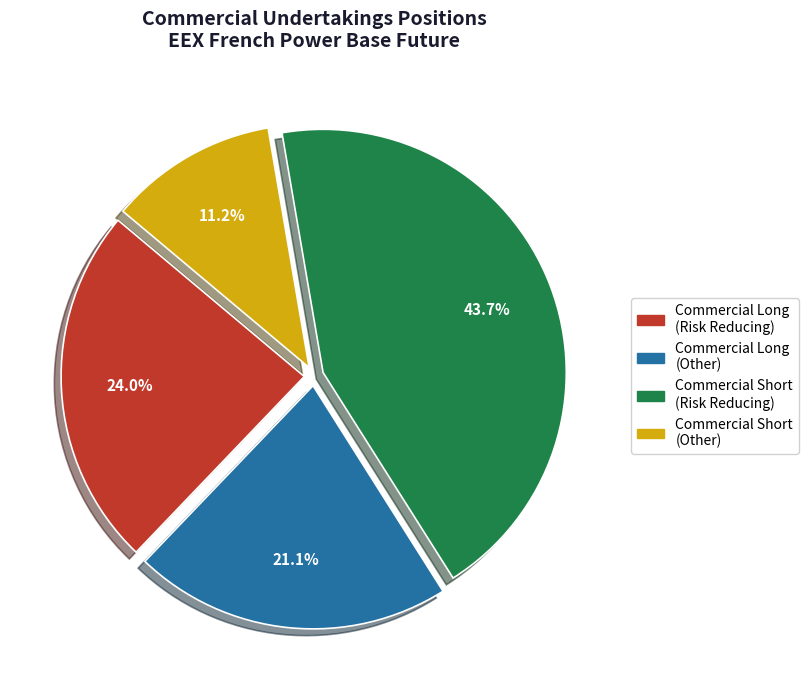

Is there a majority slice in this chart?

No